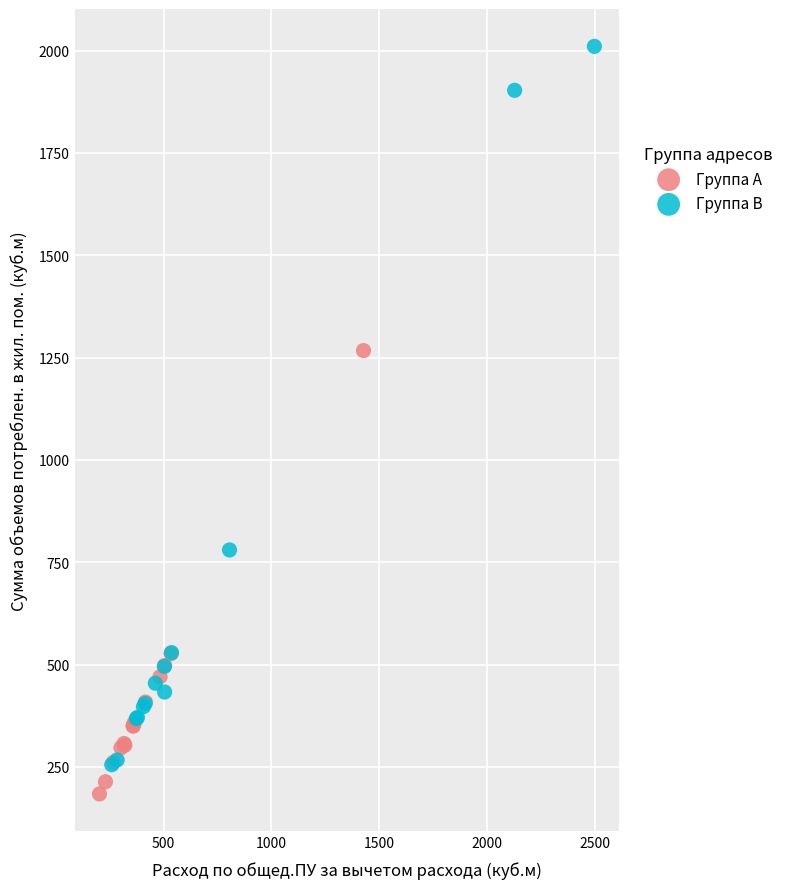

What are all the series names shown in the legend?

Группа A, Группа B